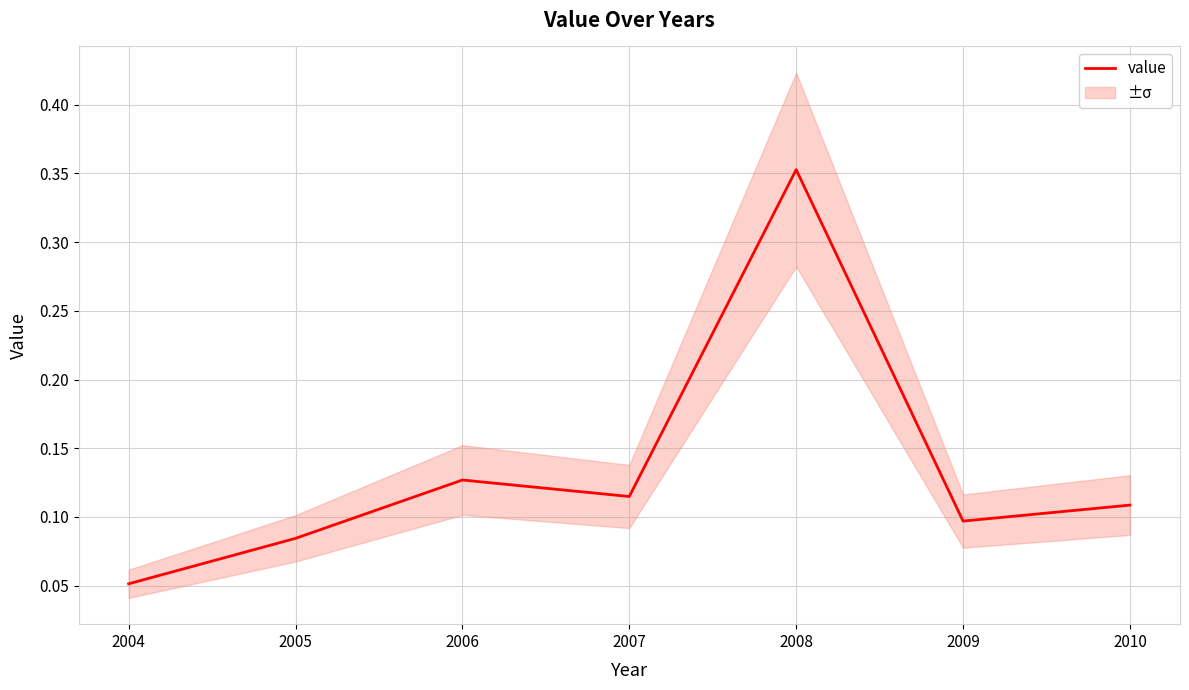

Reading left to right, extract all data points from this chart.

0.1	0.1	0.1	0.1	0.4	0.1	0.1